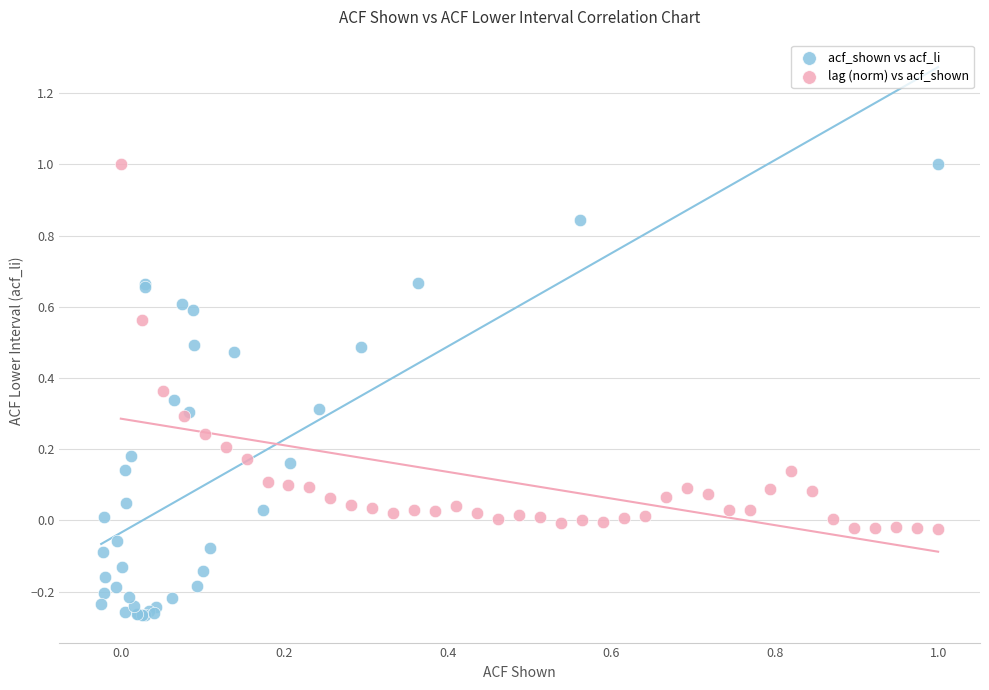

Which series has the largest Y range (max minus min)?

acf_shown vs acf_li